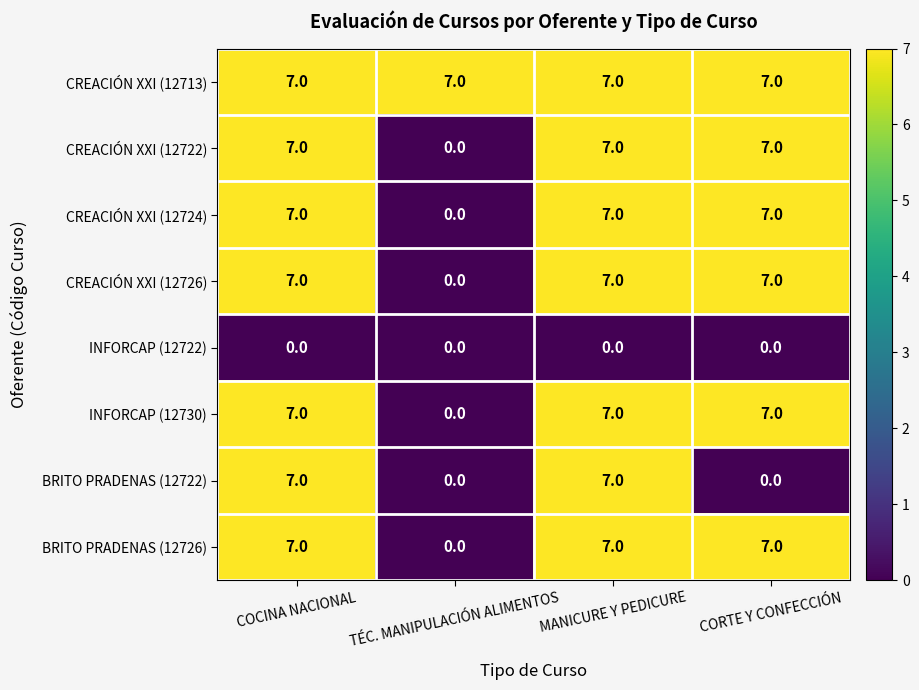

True or false: BRITO PRADENAS (12722) has a value of 7 at MANICURE Y PEDICURE.

True